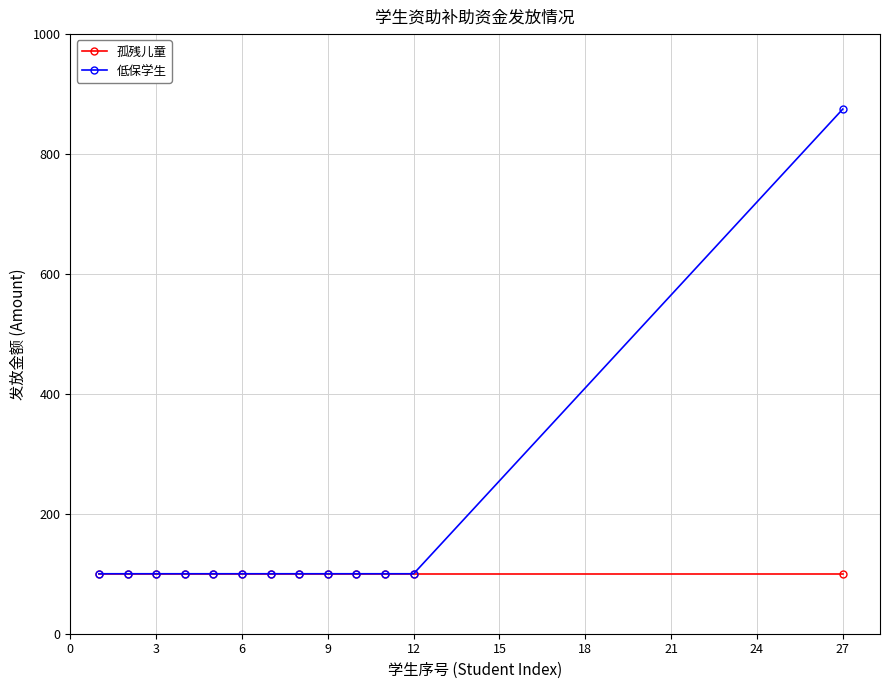

List the series in order of their overall mean, highest first.

低保学生, 孤残儿童